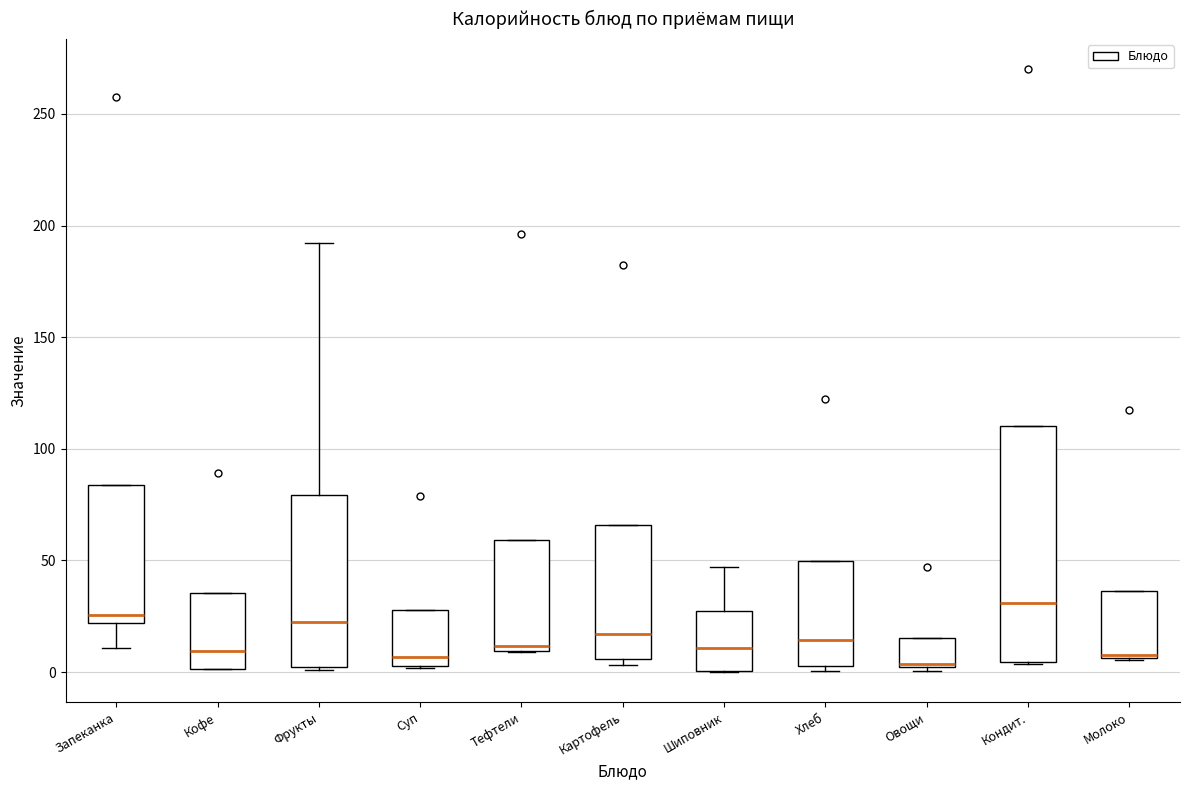

Reading left to right, read every box against the y-axis: the position of its median line, the range the box covers, and the ends of its whiskers. The values are not printed on the chart, so give them approximately, as read against the axis.

Запеканка: median 25, box 20 to 85, whiskers 10 to 85
Кофе: median 10, box 0 to 35, whiskers 0 to 35
Фрукты: median 25, box 5 to 80, whiskers 0 to 190
Суп: median 5 (just above the box's lower edge), box 5 to 30, whiskers 0 to 30
Тефтели: median 10 (just above the box's lower edge), box 10 to 60, whiskers 10 to 60
Картофель: median 15, box 5 to 65, whiskers 5 (just below the box's lower edge) to 65
Шиповник: median 10, box 0 to 25, whiskers 0 to 45
Хлеб: median 15, box 5 to 50, whiskers 0 to 50
Овощи: median 5, box 0 to 15, whiskers 0 (just below the box's lower edge) to 15
Кондит.: median 30, box 5 to 110, whiskers 5 to 110
Молоко: median 10, box 5 to 35, whiskers 5 to 35